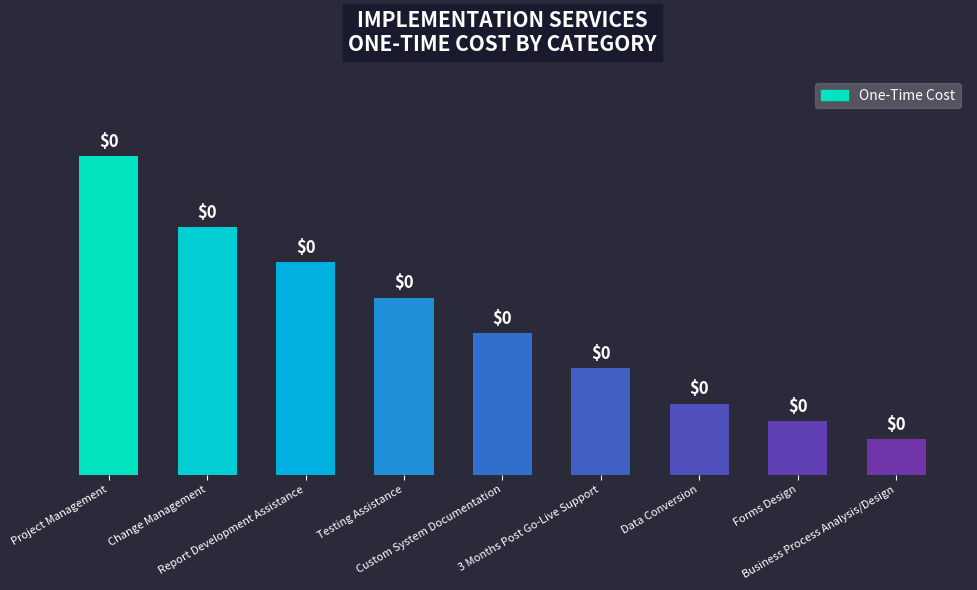

How many bars are there in total?

9